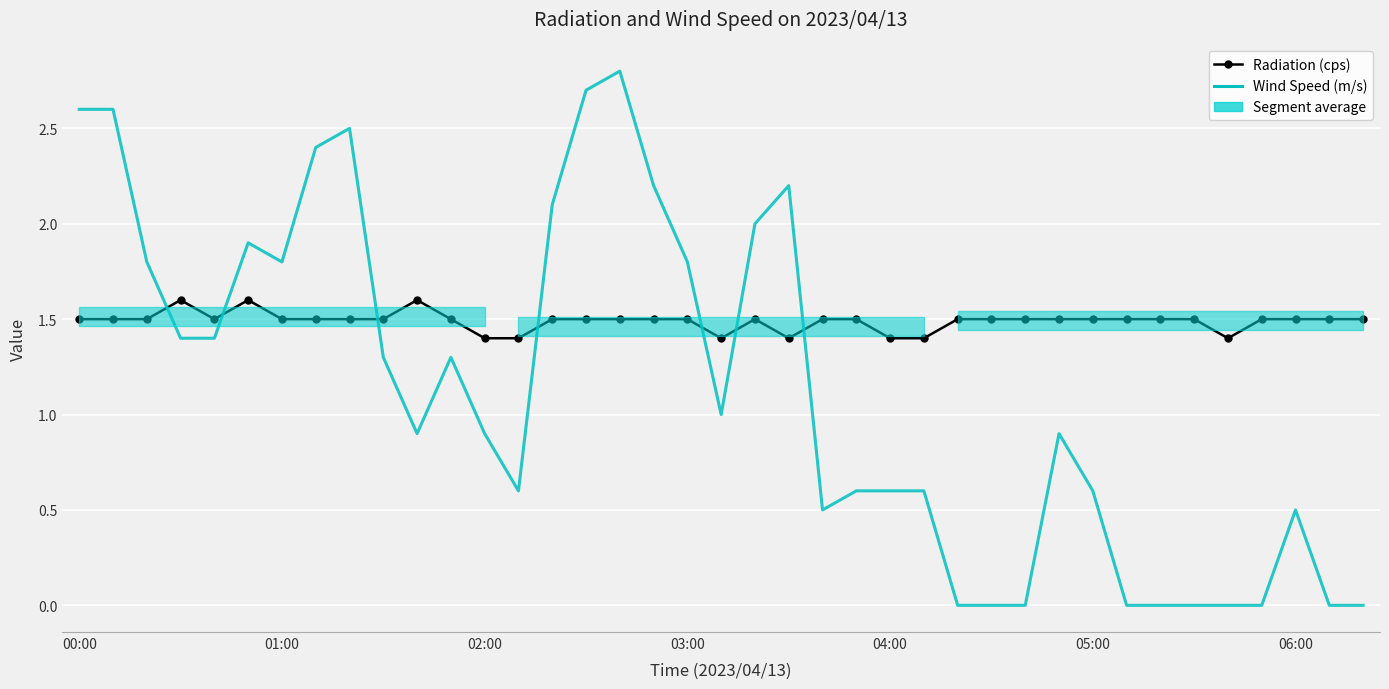

What is the difference between the highest and lowest values at 29?

0.6